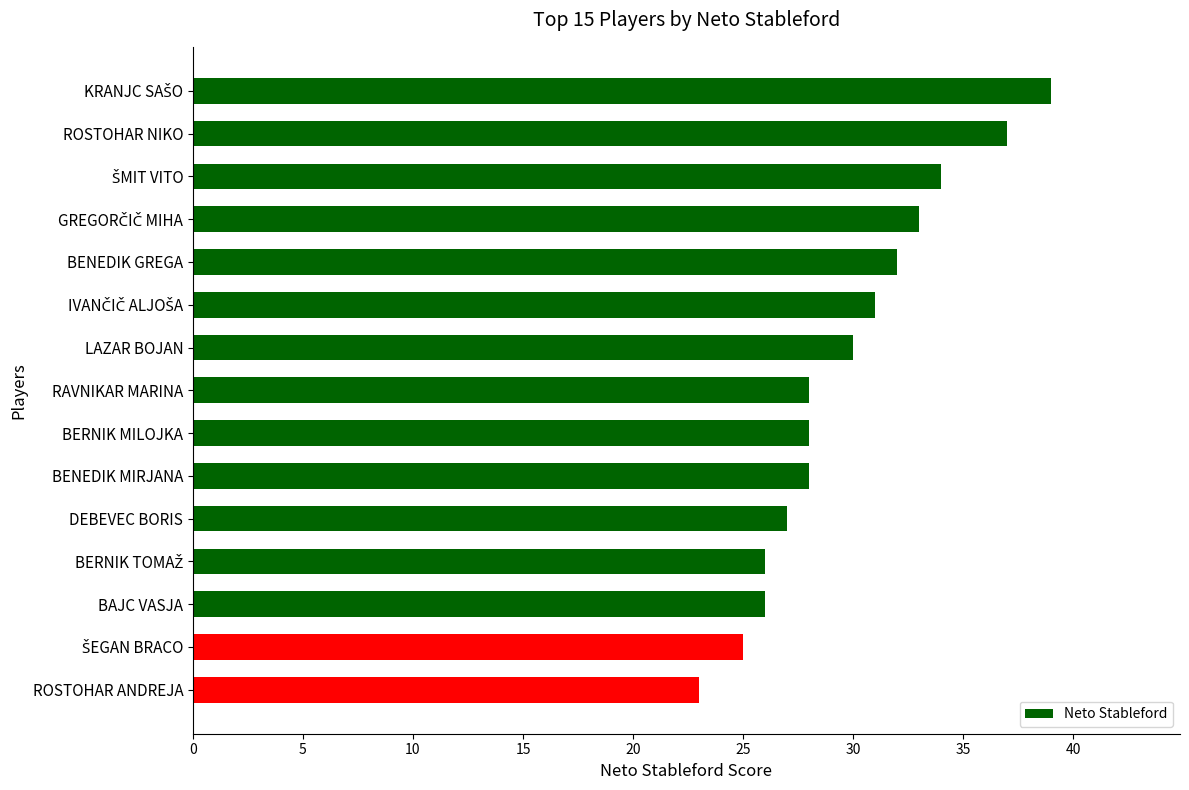

Reading bottom to top, transcribe all the data shown in this chart.

23	25	26	26	27	28	28	28	30	31	32	33	34	37	39